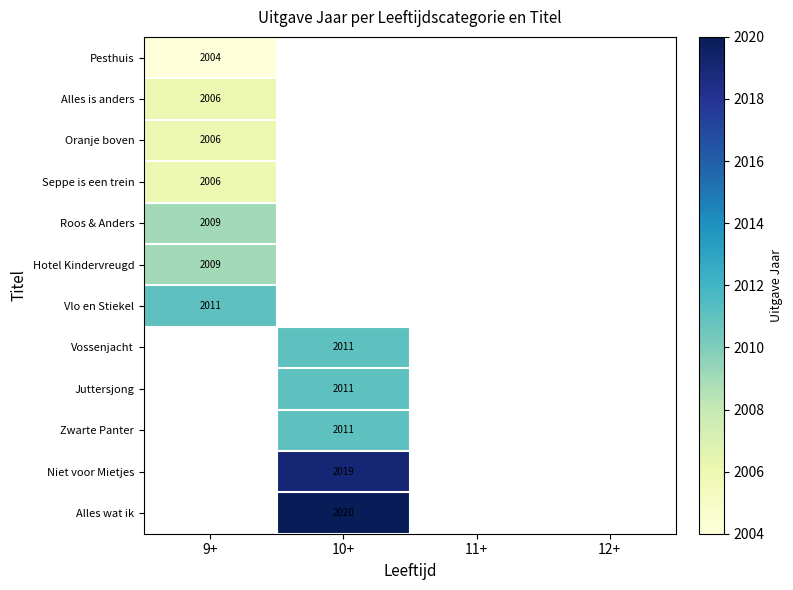

The Seppe is een trein series shows 1017 at 9+. True or false?

False